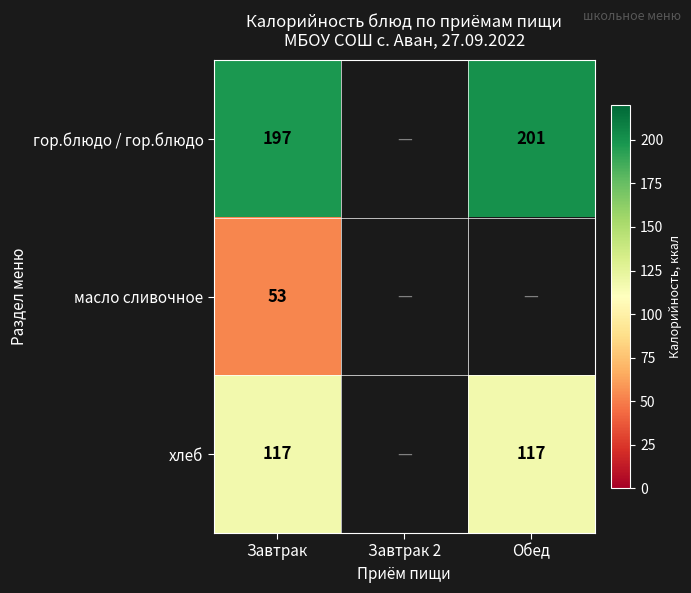

The value of гор.блюдо / гор.блюдо at Завтрак is 197. True or false?

True